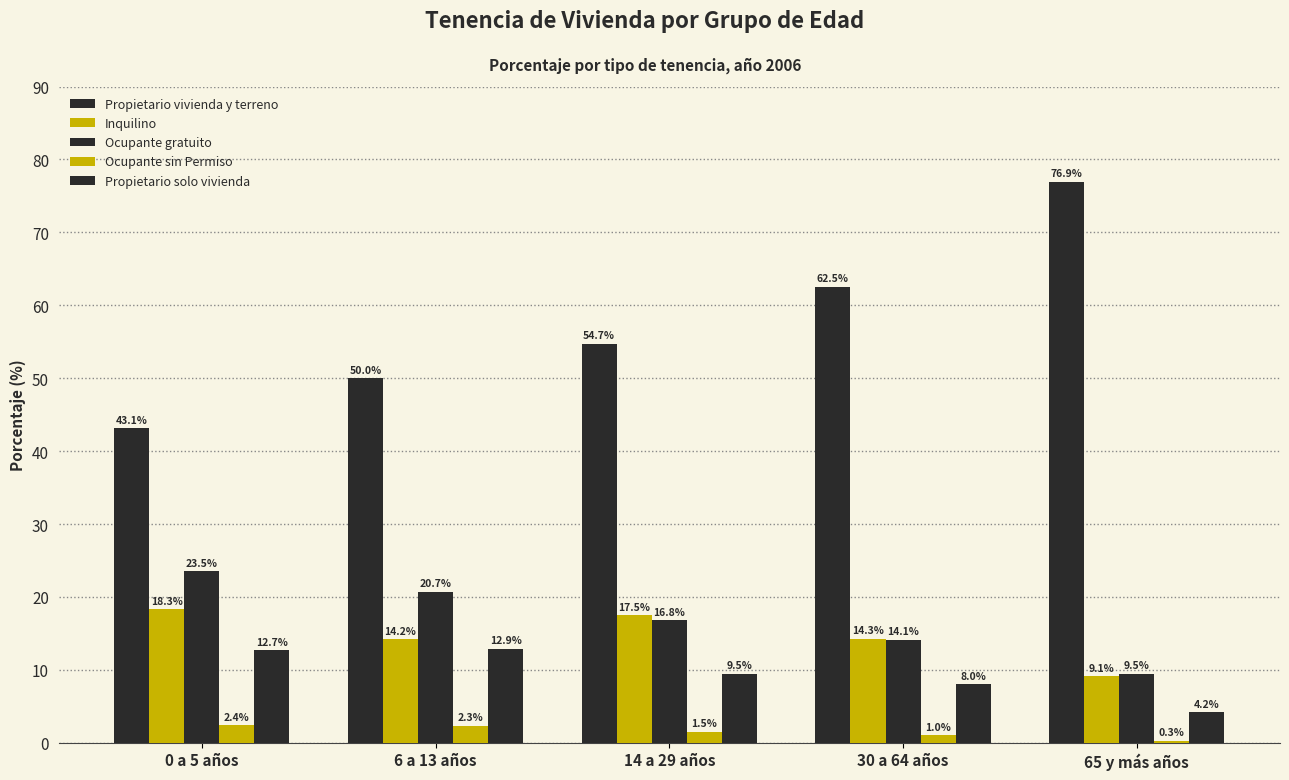

Which series changed the most between 0 a 5 años and 30 a 64 años?

Propietario vivienda y terreno